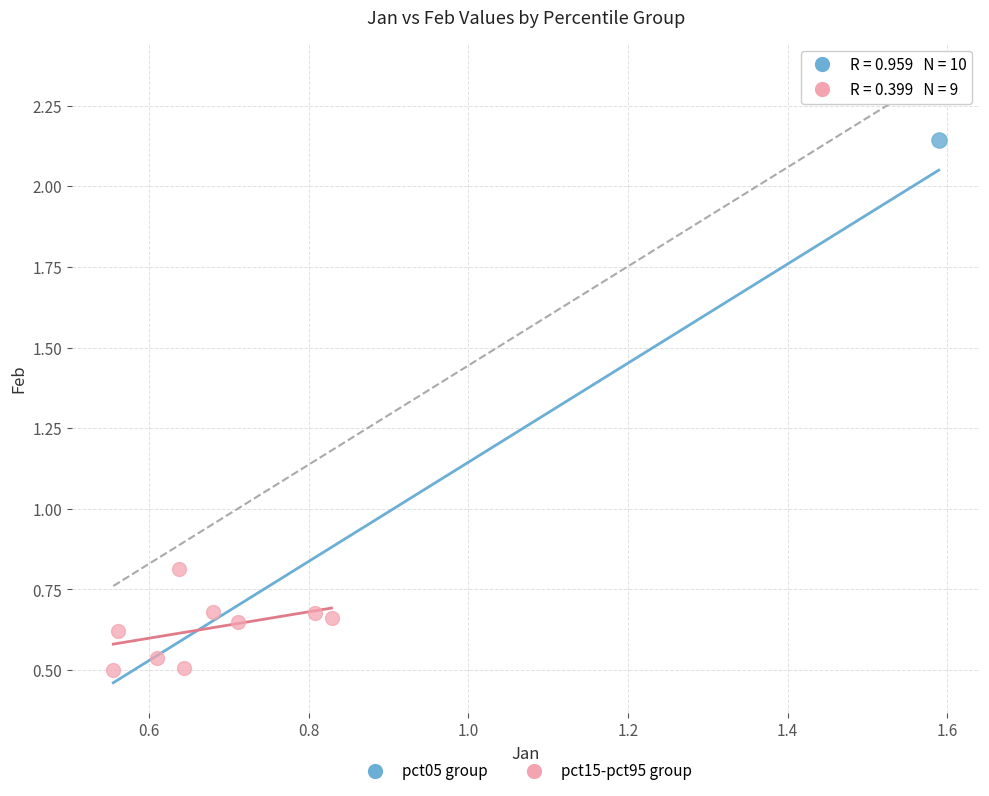

What are all the series names shown in the legend?

pct05 group, pct15-pct95 group